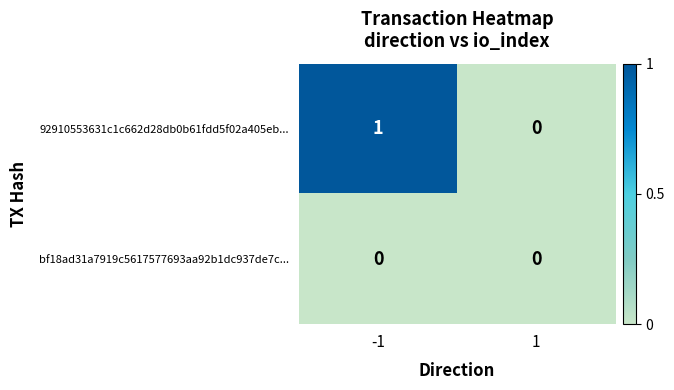

Reading left to right, transcribe all the data shown in this chart.

92910553631c1c662d28db0b61fdd5f02a405eb...: 1	0
bf18ad31a7919c5617577693aa92b1dc937de7c...: 0	0